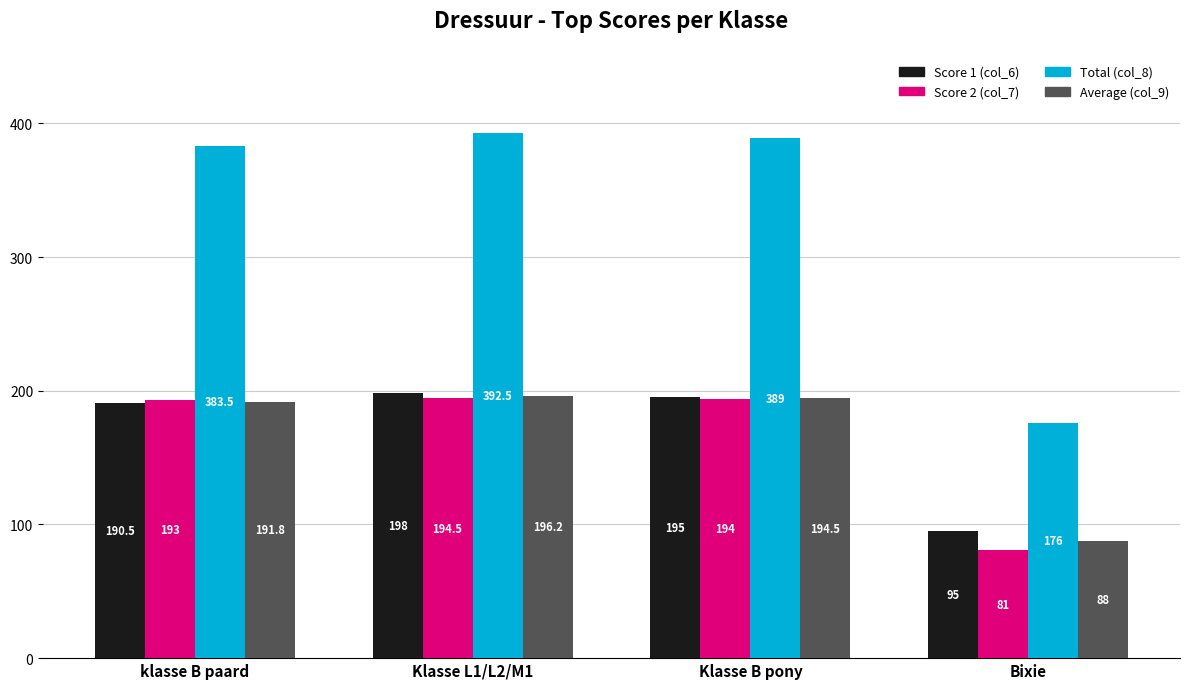

What is the difference between the maximum and minimum values in the Score 1 (col_6) series?

103.0